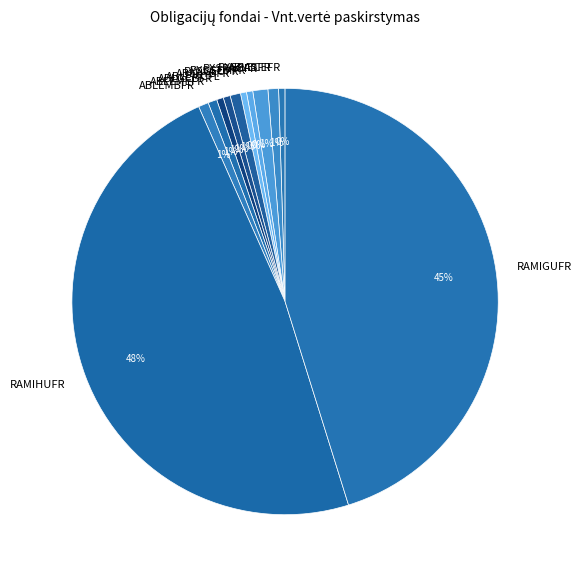

Count the number of slices in the pie.

12